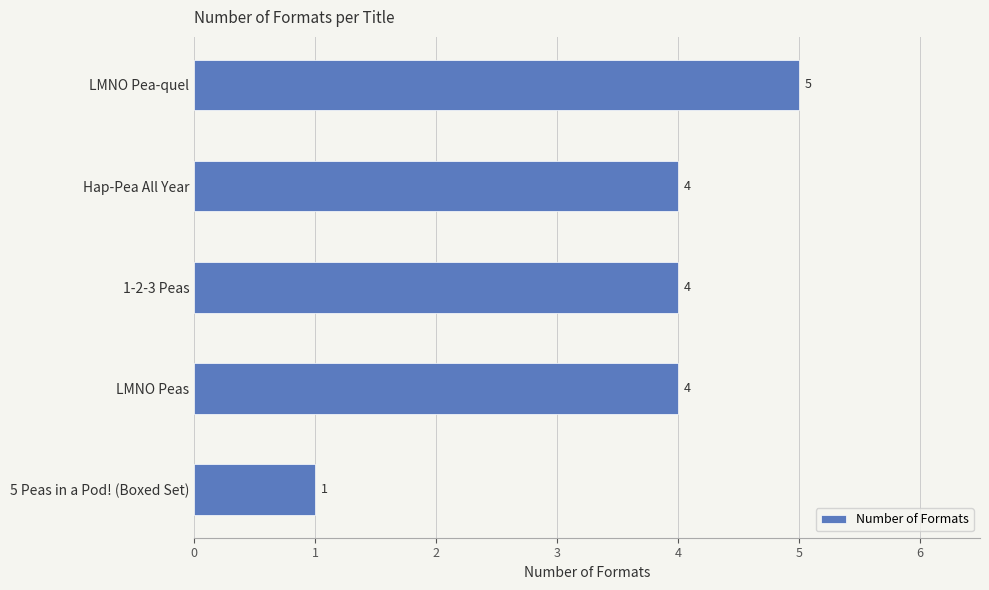

What is the difference between the second highest and minimum values?

3